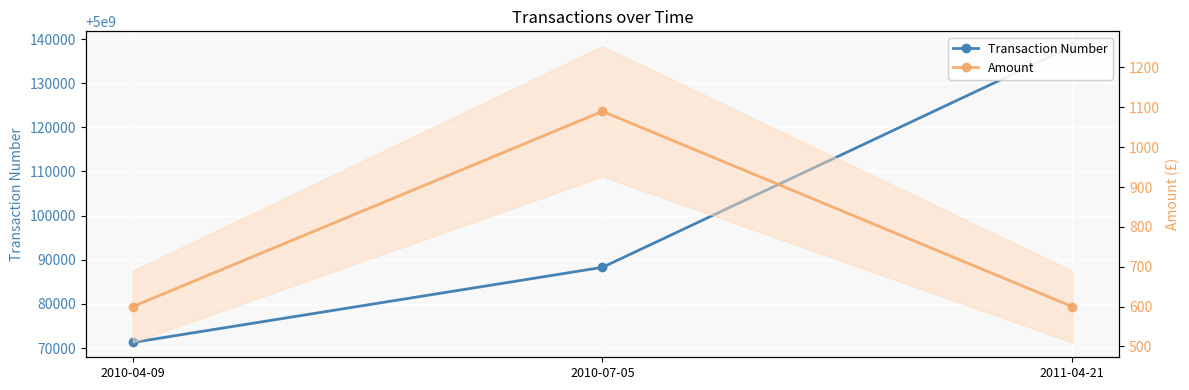

Reading left to right, list all the values displayed in this chart.

Transaction Number: 5000071257	5000088281	5000138393
Amount: 600	1090	600